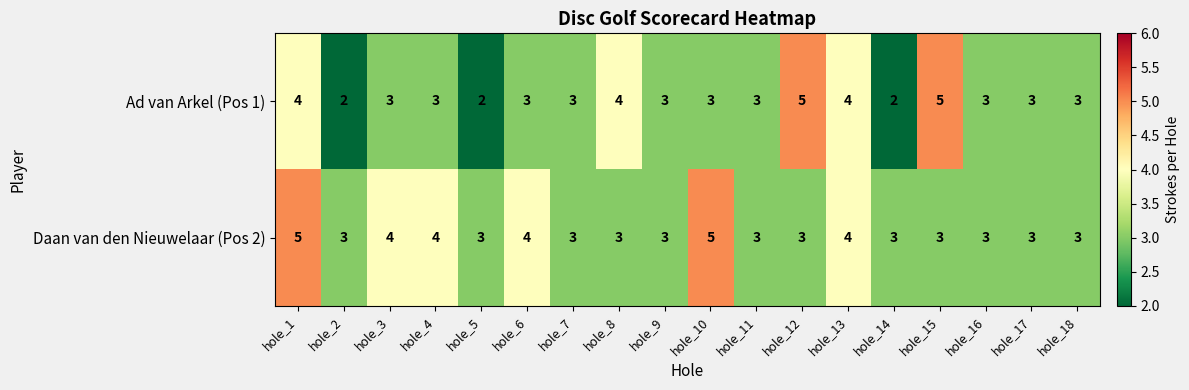

The Daan van den Nieuwelaar (Pos 2) series shows 3 at hole_11. True or false?

True